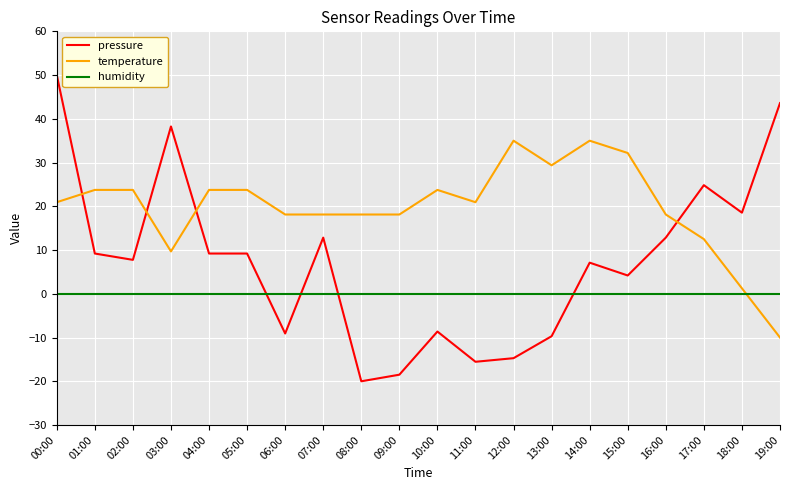

What is the smallest value displayed?

-20.0